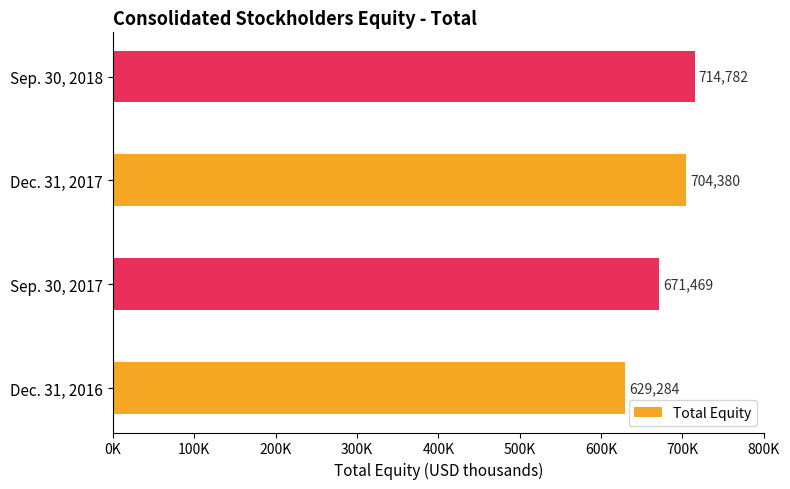

Are the bars horizontal?

Yes